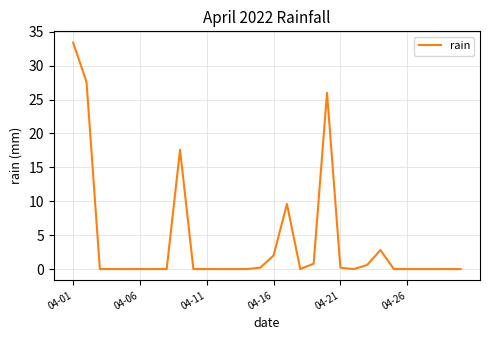

How many distinct data groups are displayed?

1